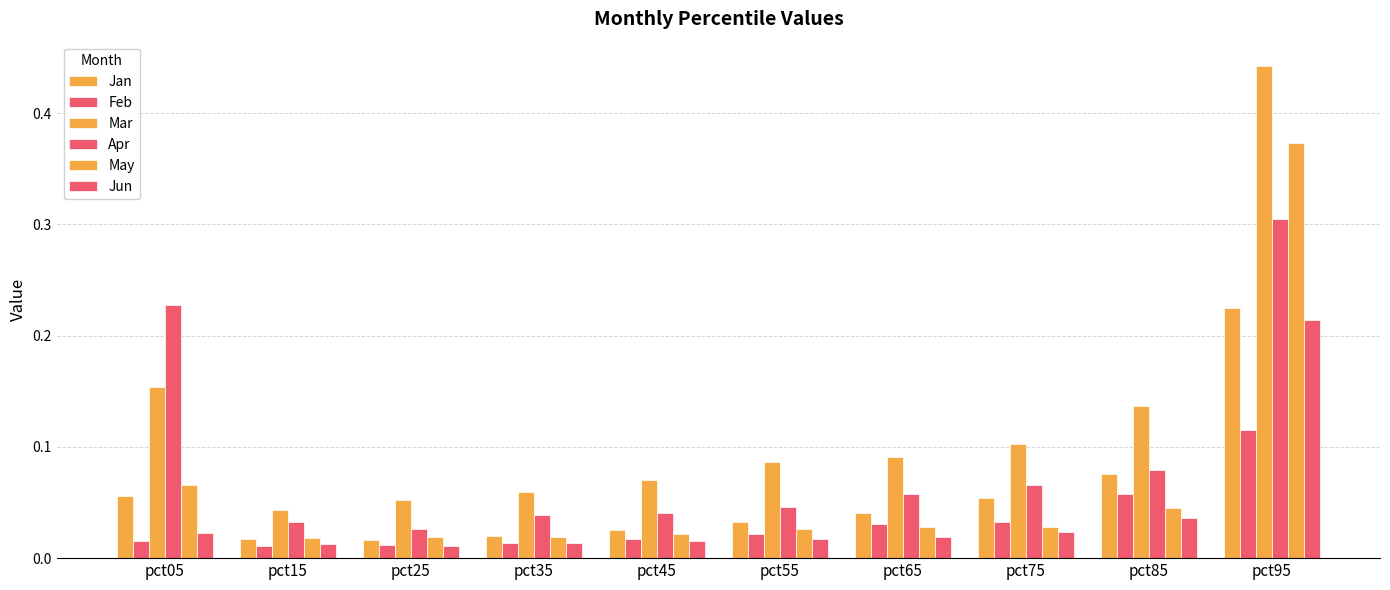

Which label corresponds to the smallest value in the chart?

pct15